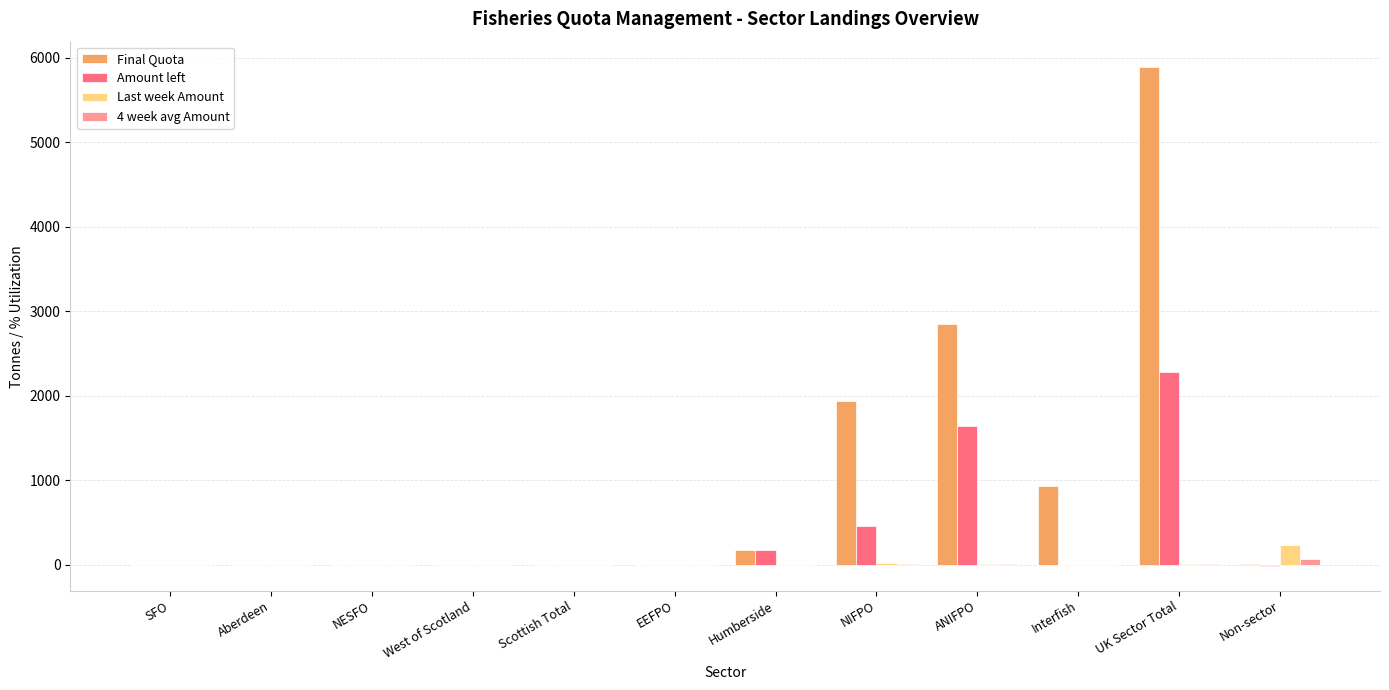

What is the highest value of the Last week Amount series?

233.5